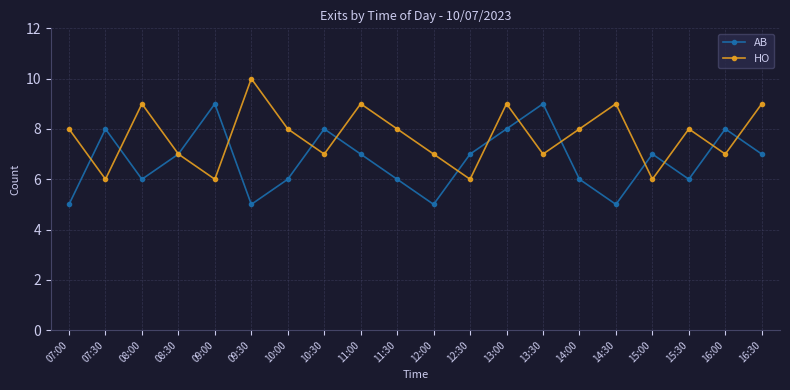

List the series in order of their overall mean, lowest first.

AB, HO